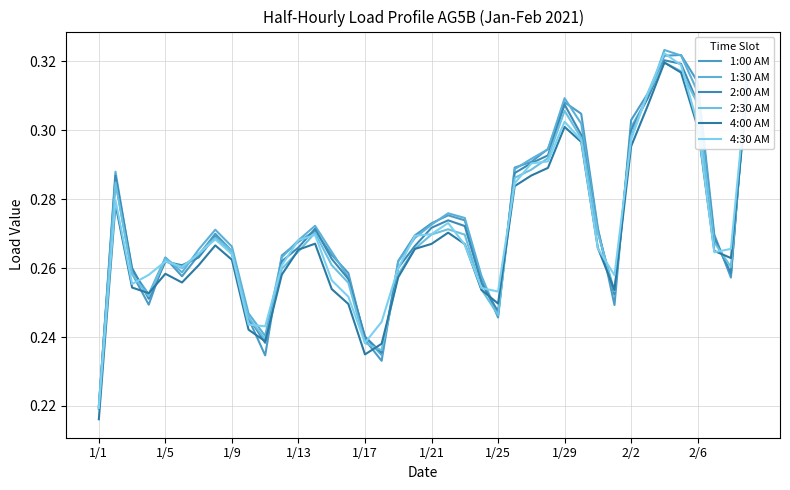

How many lines are shown in the chart?

6